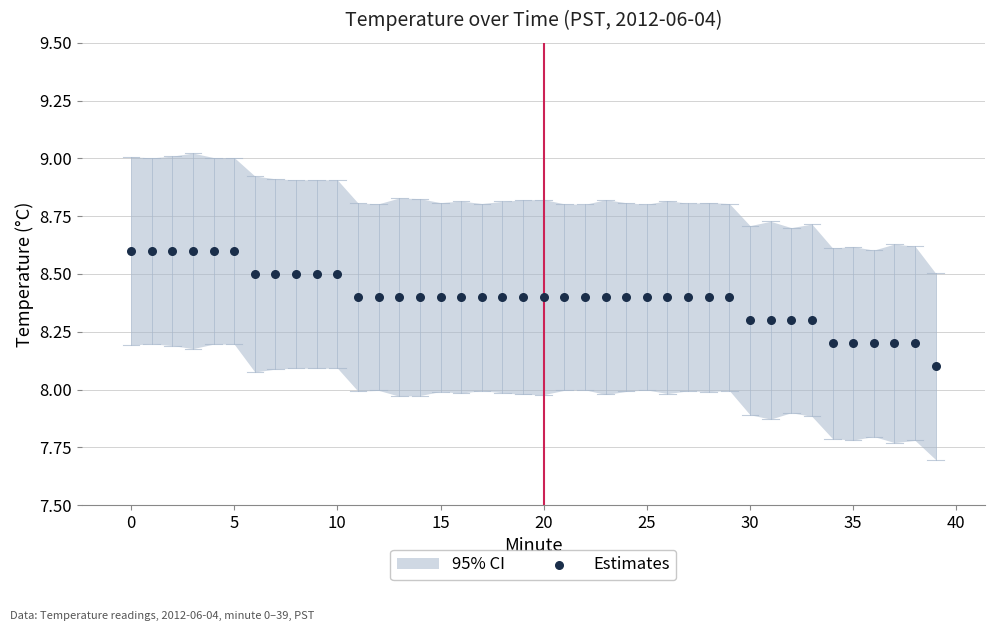

What Y value in the scatter plot is closest to 8?

8.1